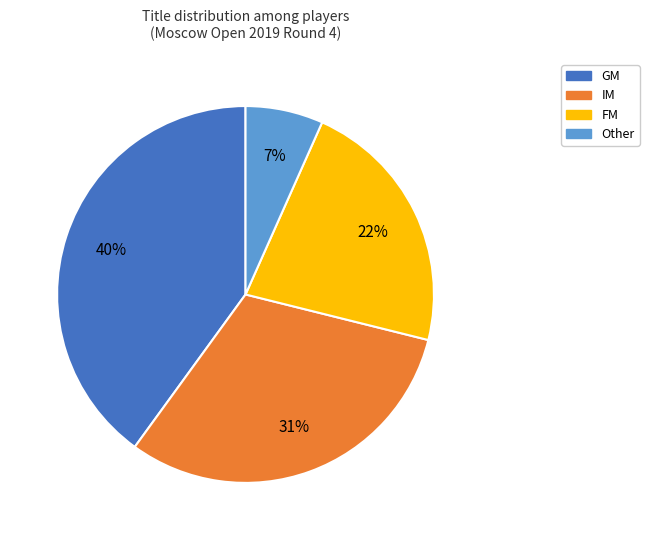

Is the sum of GM and IM greater than half?

Yes